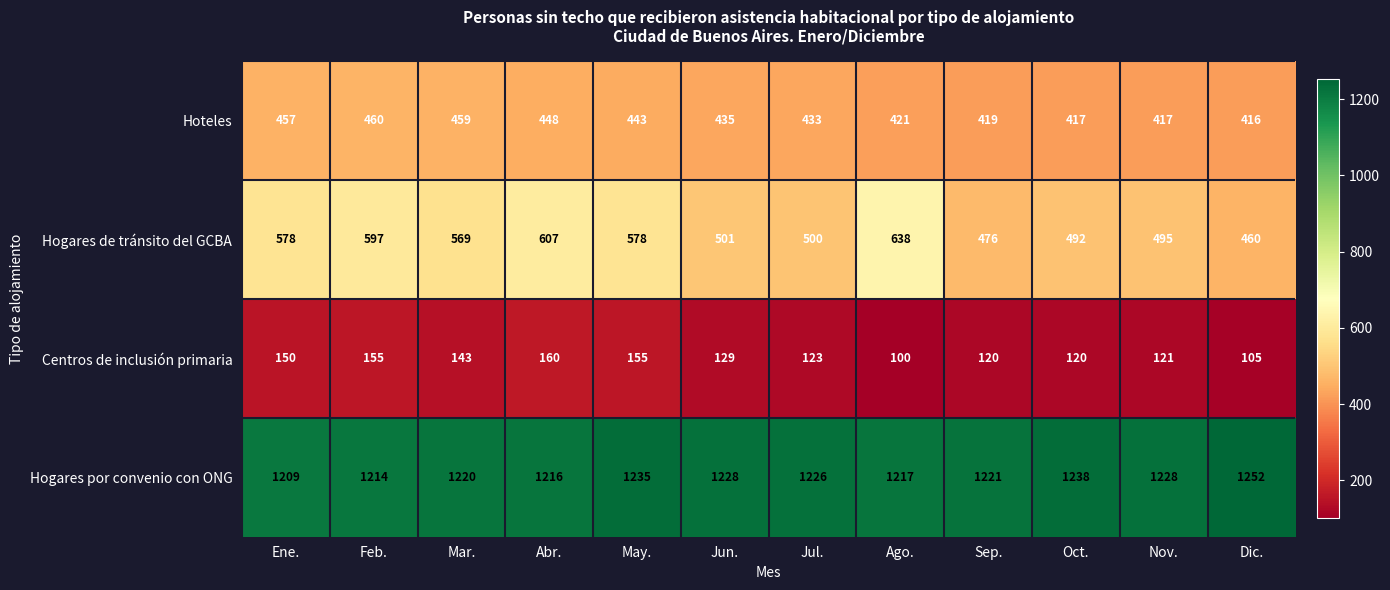

Which series has the widest spread of values?

Hogares de tránsito del GCBA